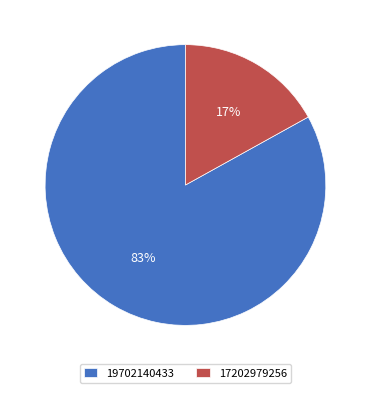

Is there a majority slice in this chart?

Yes